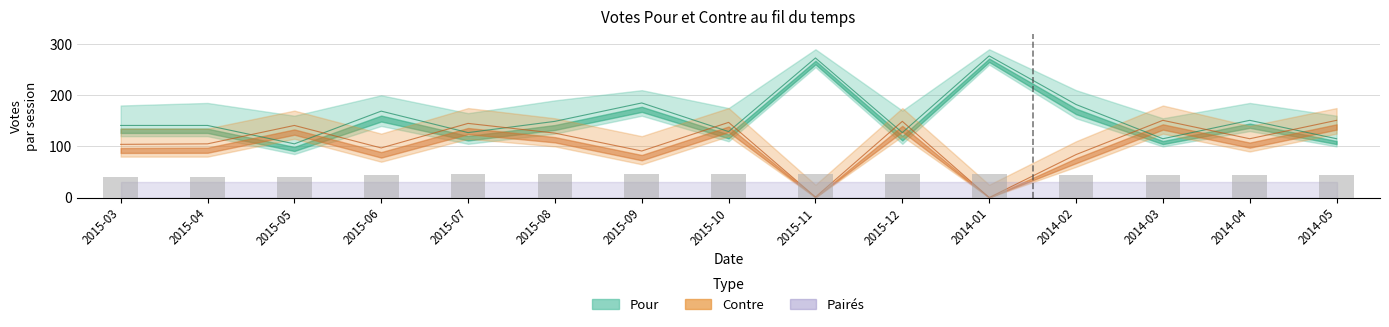

List the labels in order of Contre value, largest first.

2014-03, 2014-05, 2015-12, 2015-10, 2015-07, 2015-05, 2015-08, 2014-04, 2015-04, 2015-03, 2015-06, 2015-09, 2014-02, 2015-11, 2014-01